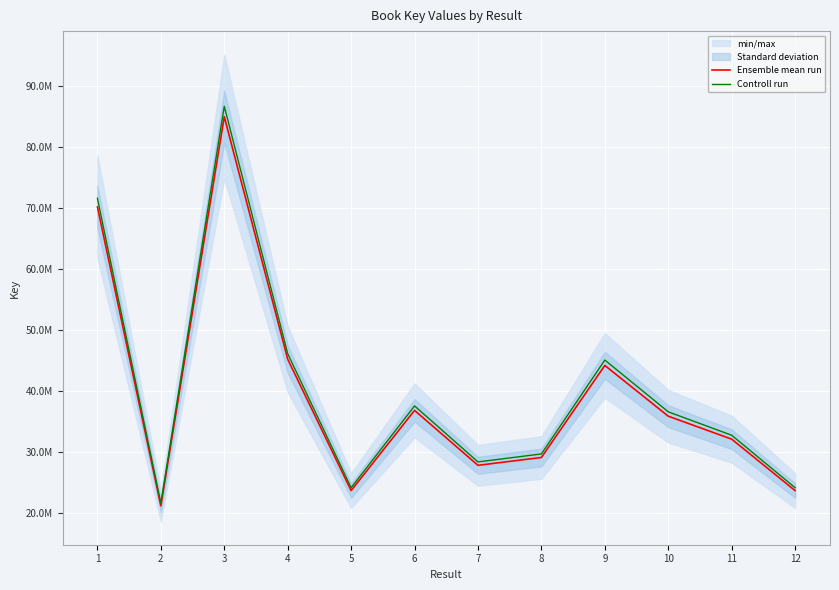

True or false: Ensemble mean run has a value of 85047079.0 at 3.

True